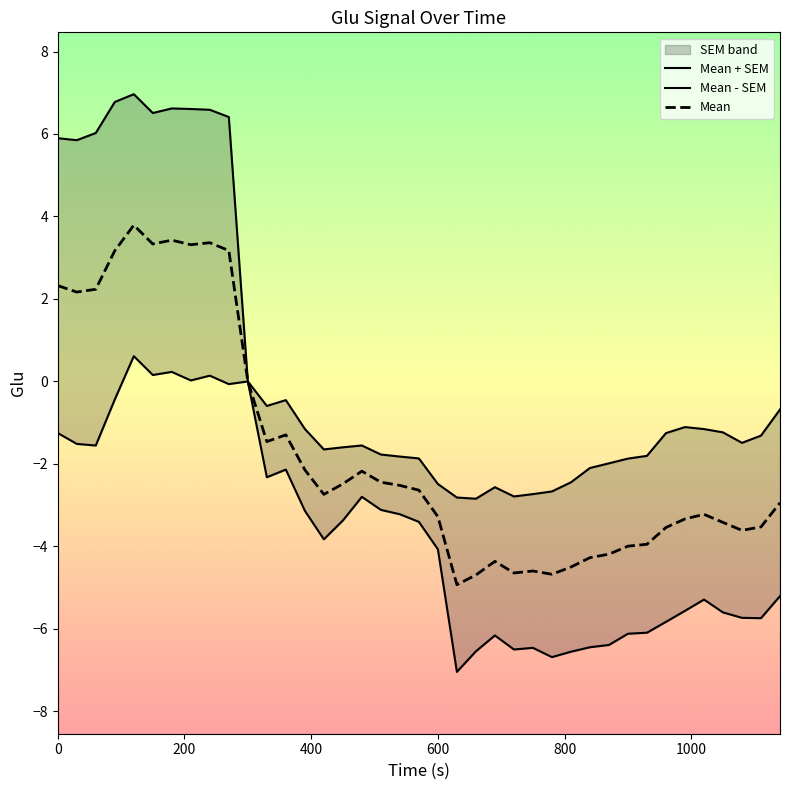

What is the maximum value for Mean?

3.8